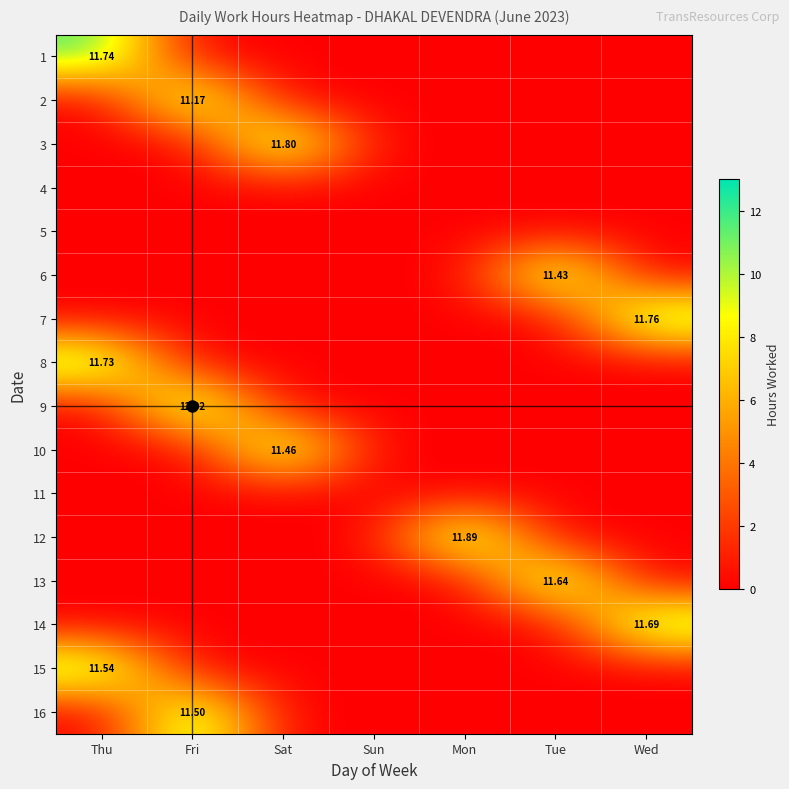

Rank the series at Wed from lowest to highest value.

1, 2, 3, 4, 5, 6, 8, 9, 10, 11, 12, 13, 15, 16, 14, 7